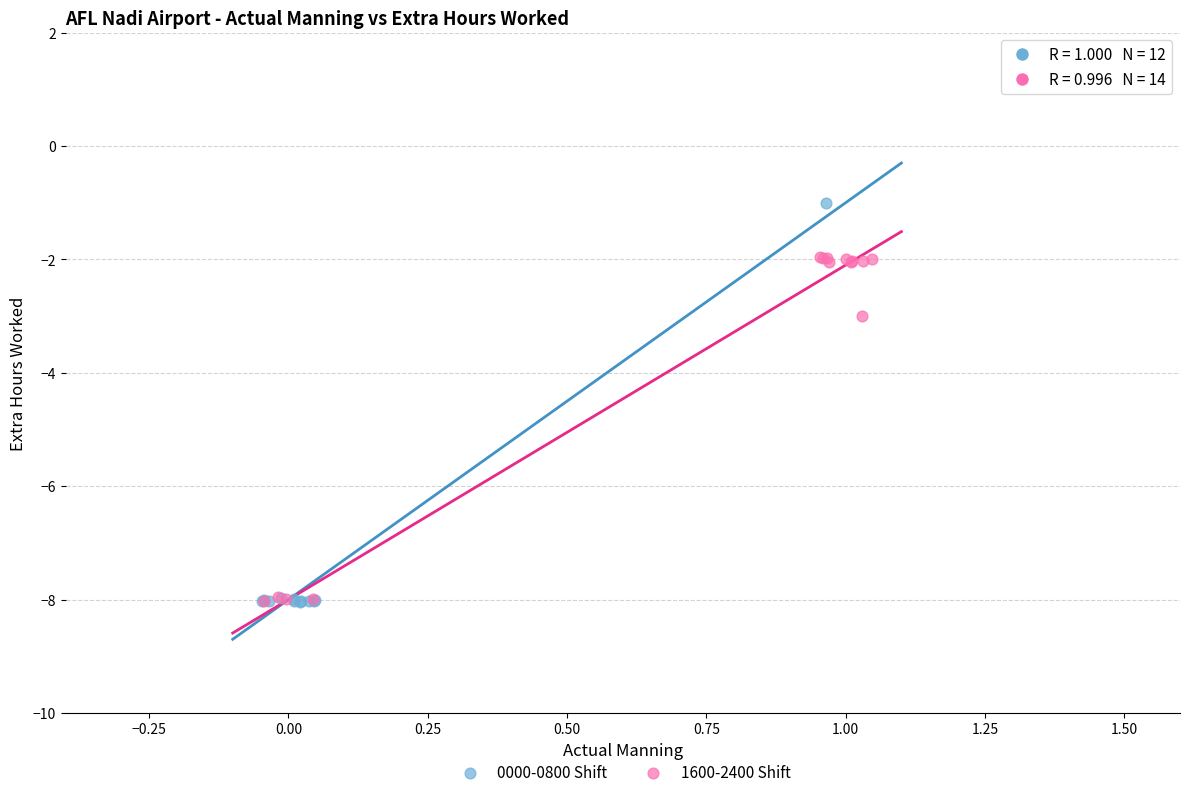

Which series has the widest spread of Y values?

0000-0800 Shift